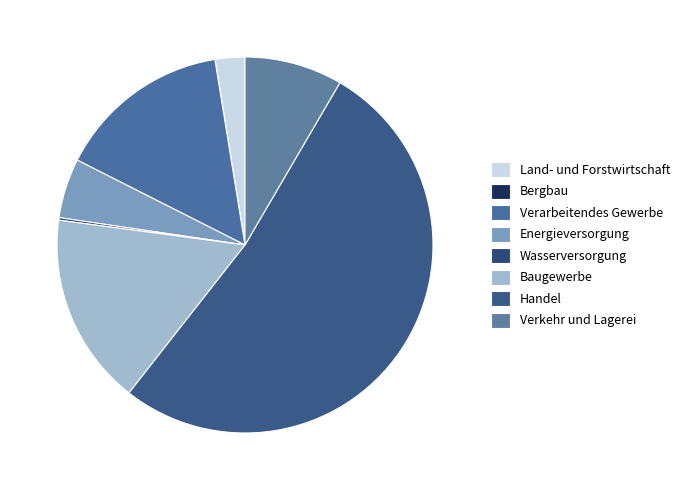

The Bergbau slice represents 13% of the pie. True or false?

False